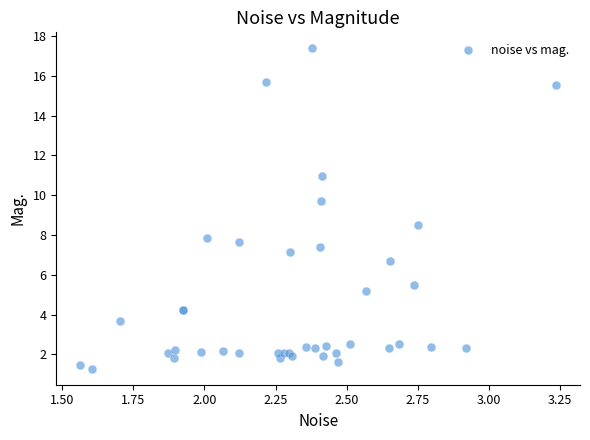

What Y value in the scatter plot is closest to 9?

8.5